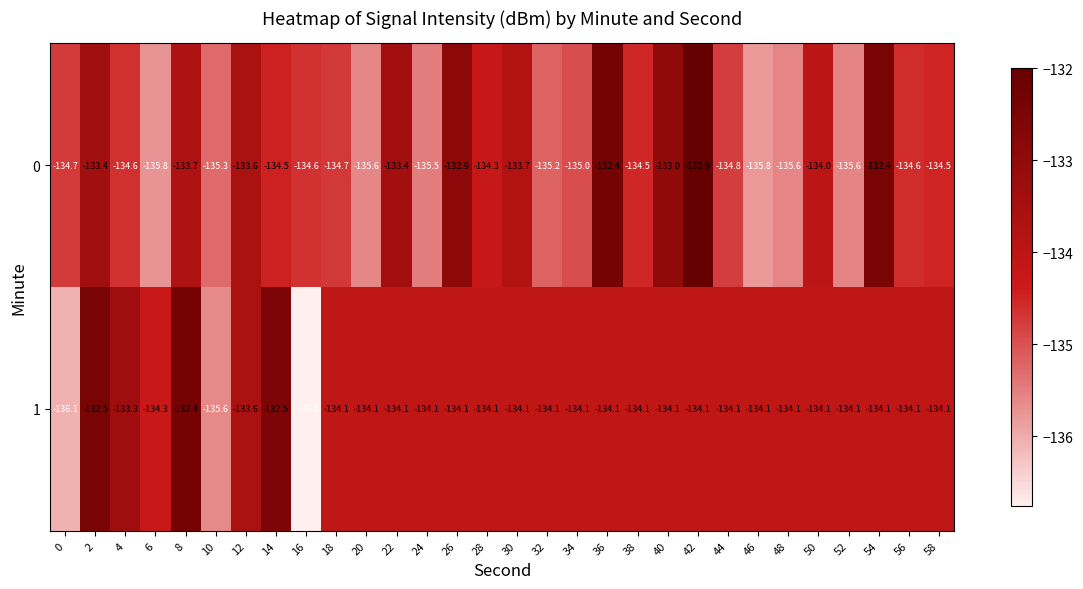

Count the number of data series in this chart.

2